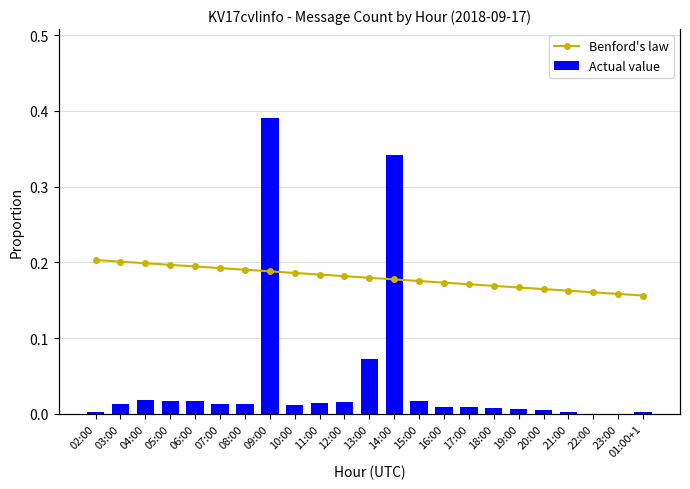

Rank the series at 23:00 from lowest to highest value.

Actual value, Benford's law